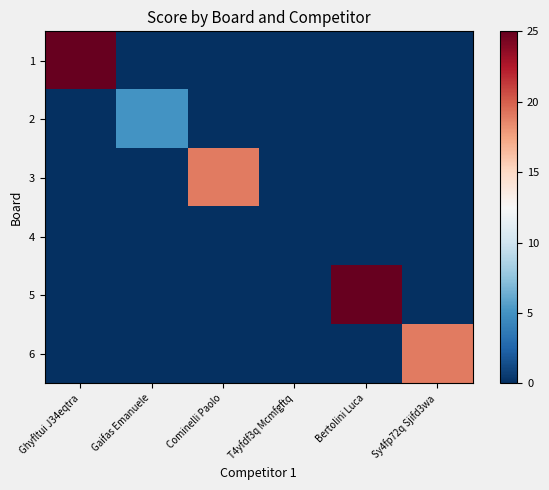

What is the total value across all series at Cominelli Paolo?

19